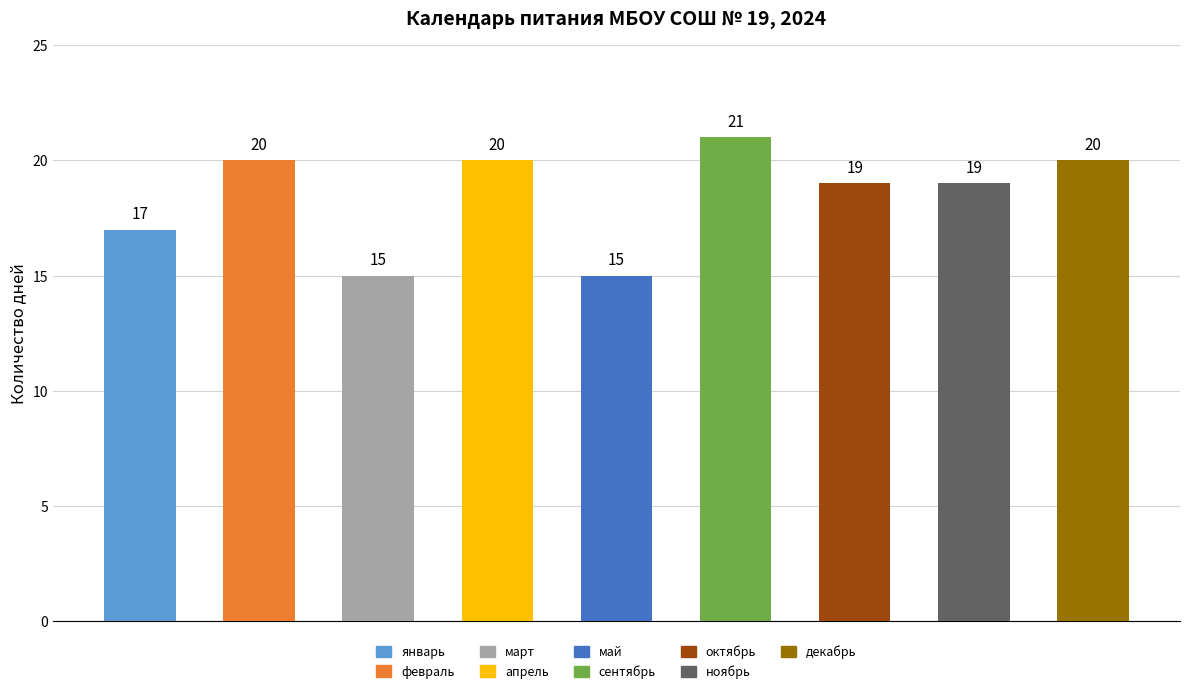

Reading left to right, extract all data points from this chart.

январь=17	февраль=20	март=15	апрель=20	май=15	сентябрь=21	октябрь=19	ноябрь=19	декабрь=20